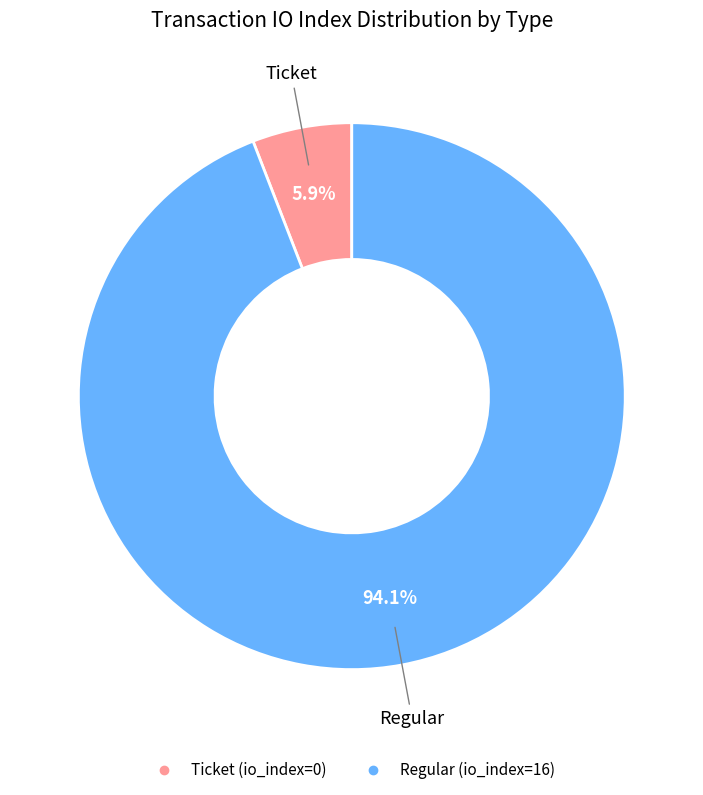

Which has a higher value, Regular (io_index=16) or Ticket (io_index=0)?

Regular (io_index=16)